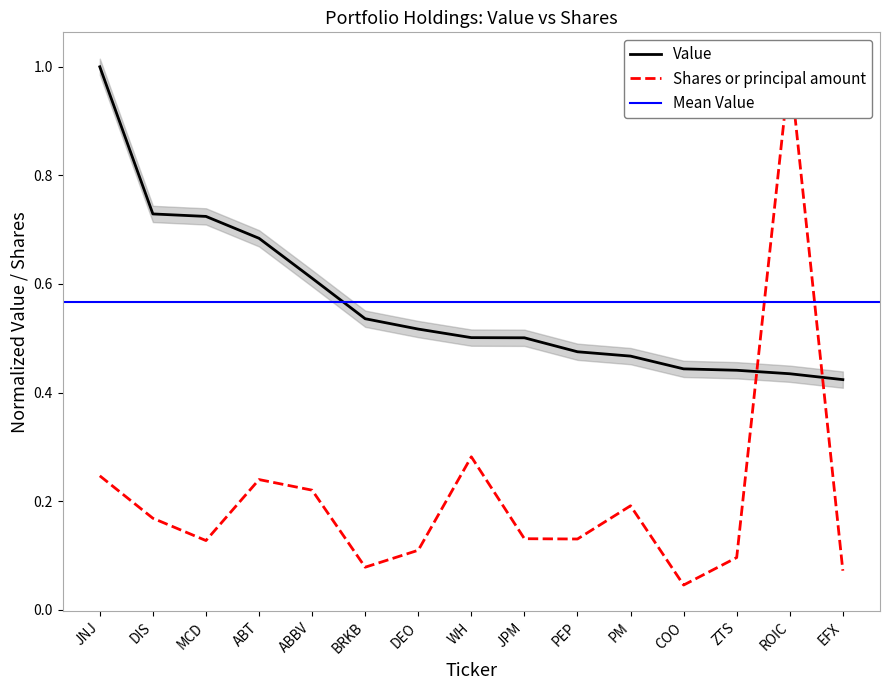

True or false: Value has more than 2 points higher than both neighbors.

False